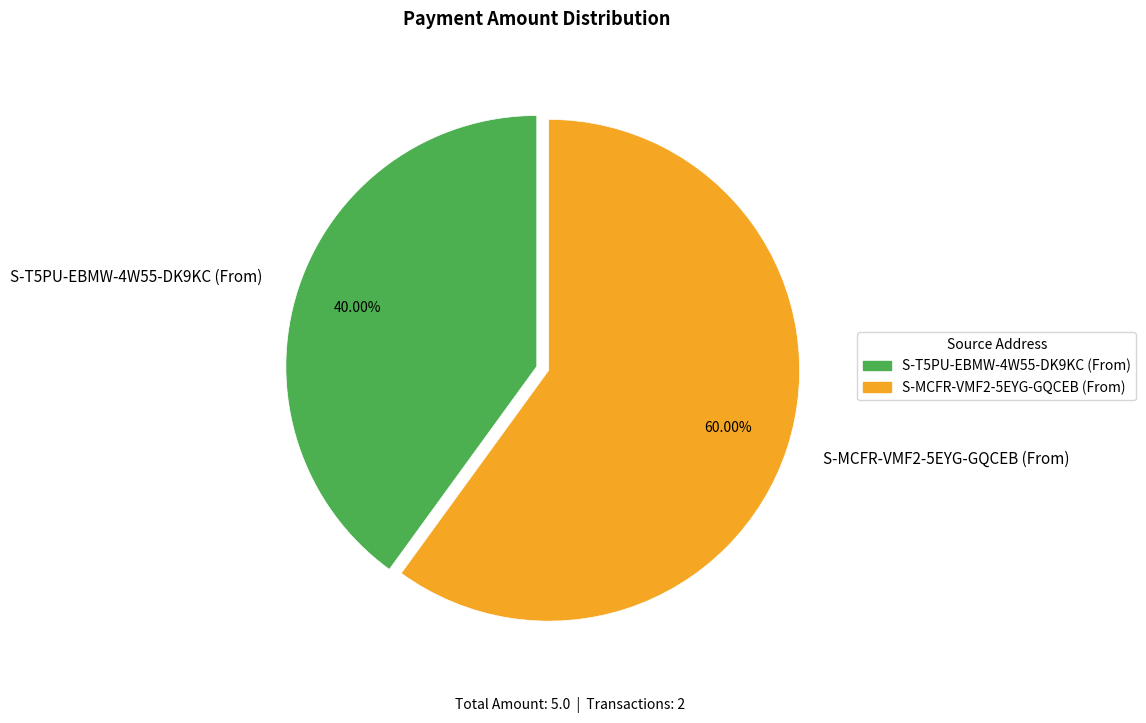

Combined, do S-MCFR-VMF2-5EYG-GQCEB (From) and S-T5PU-EBMW-4W55-DK9KC (From) account for over 50%?

Yes